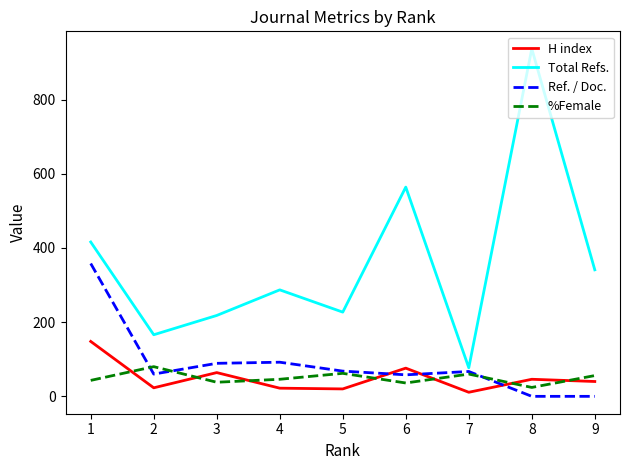

Which series has the largest total across all categories?

Total Refs.